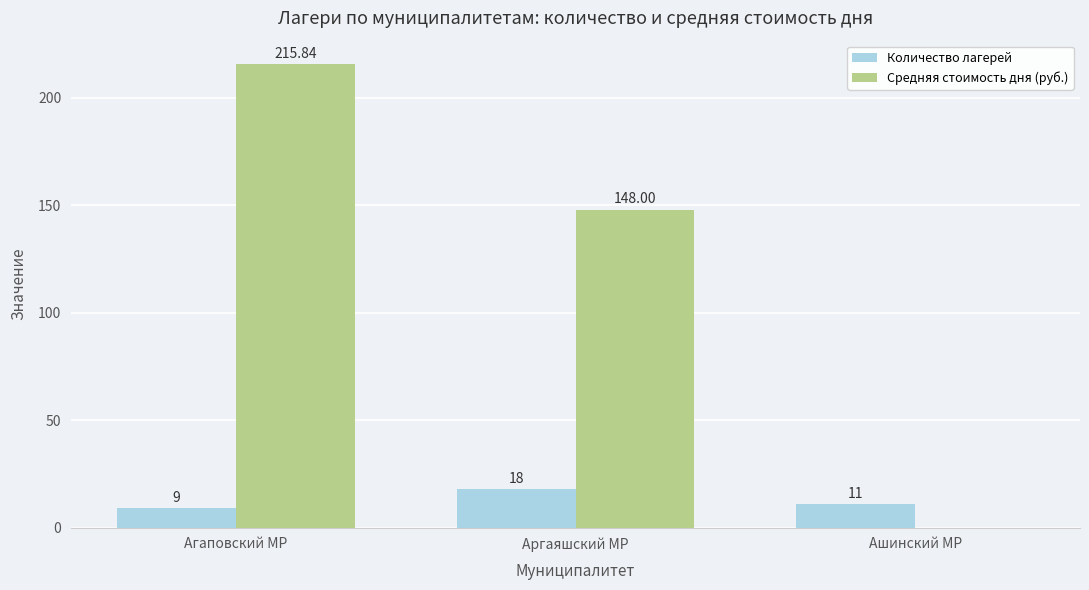

Which category has the highest value in the Средняя стоимость дня (руб.) series?

Агаповский МР